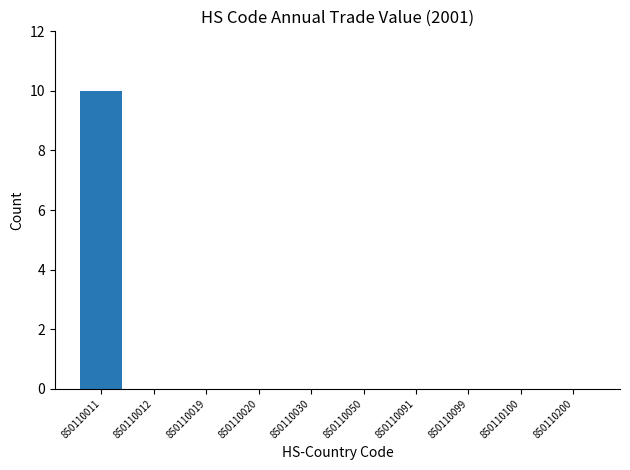

Reading right to left, what are all the values shown in this chart?

0	0	0	0	0	0	0	0	0	10